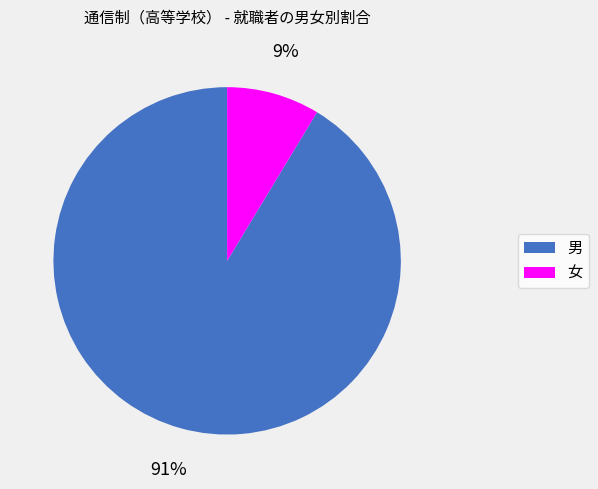

Which slice represents more than half of the pie?

男